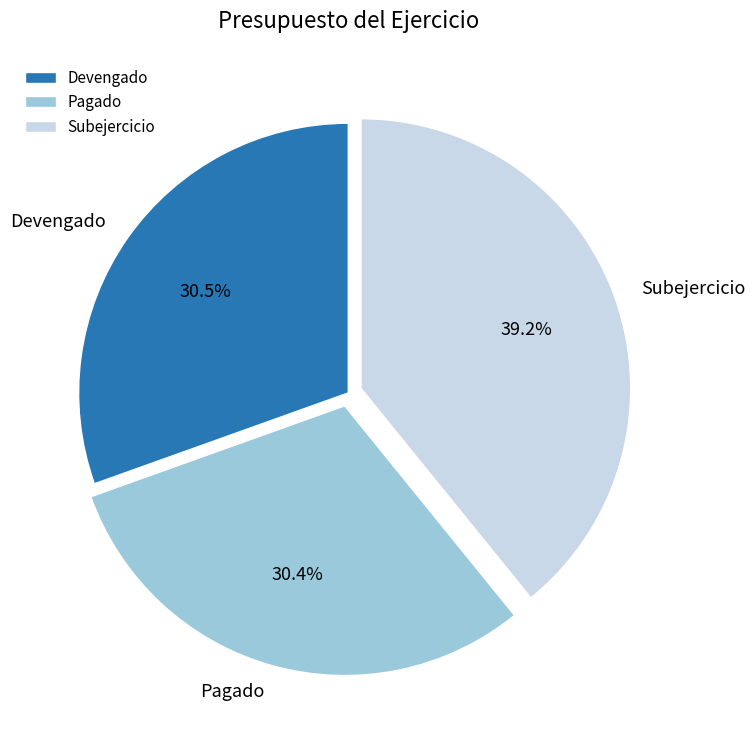

Between Pagado and Subejercicio, which is larger?

Subejercicio